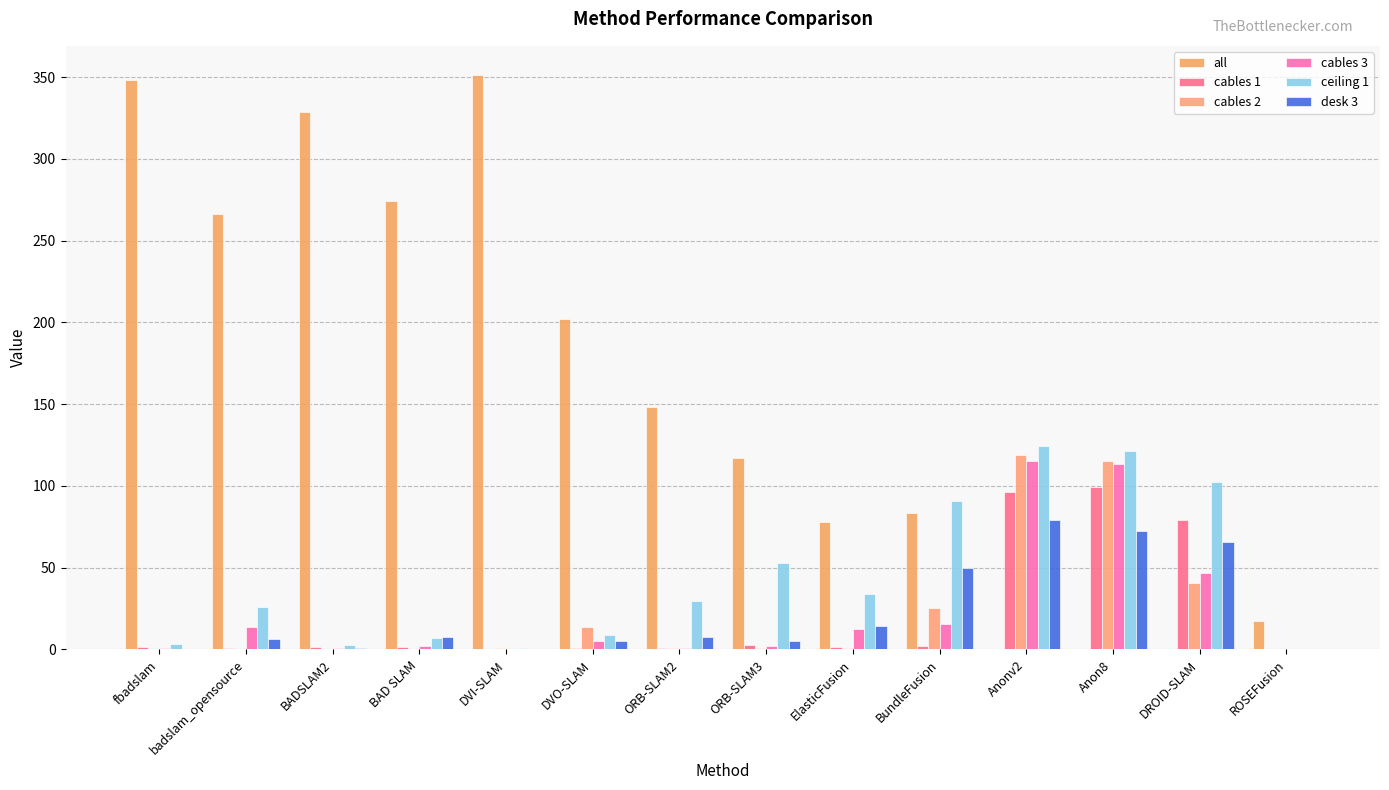

Which label corresponds to the largest value in the chart?

DVI-SLAM